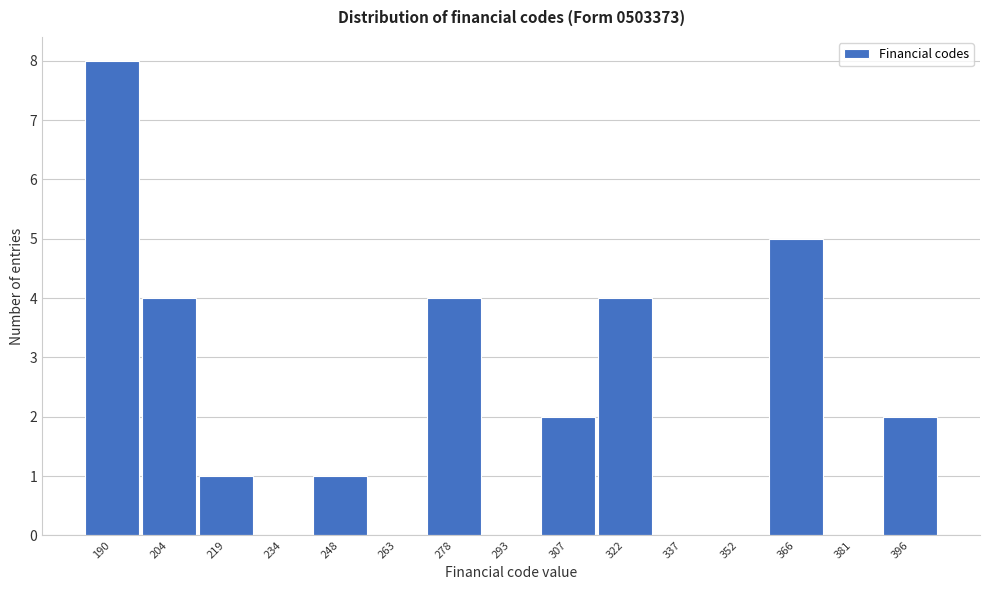

Reading right to left, list all the values displayed in this chart.

396=2	381=0	366=5	352=0	337=0	322=4	307=2	293=0	278=4	263=0	248=1	234=0	219=1	204=4	190=8